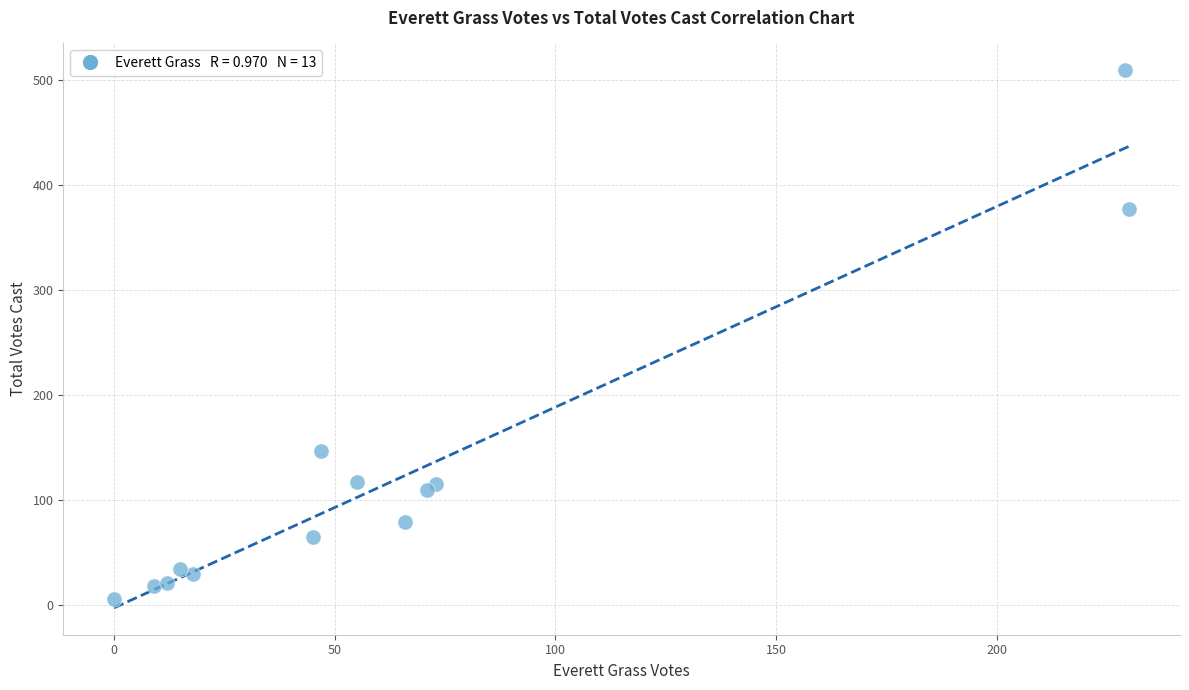

What is the range of X values (max minus min)?

230